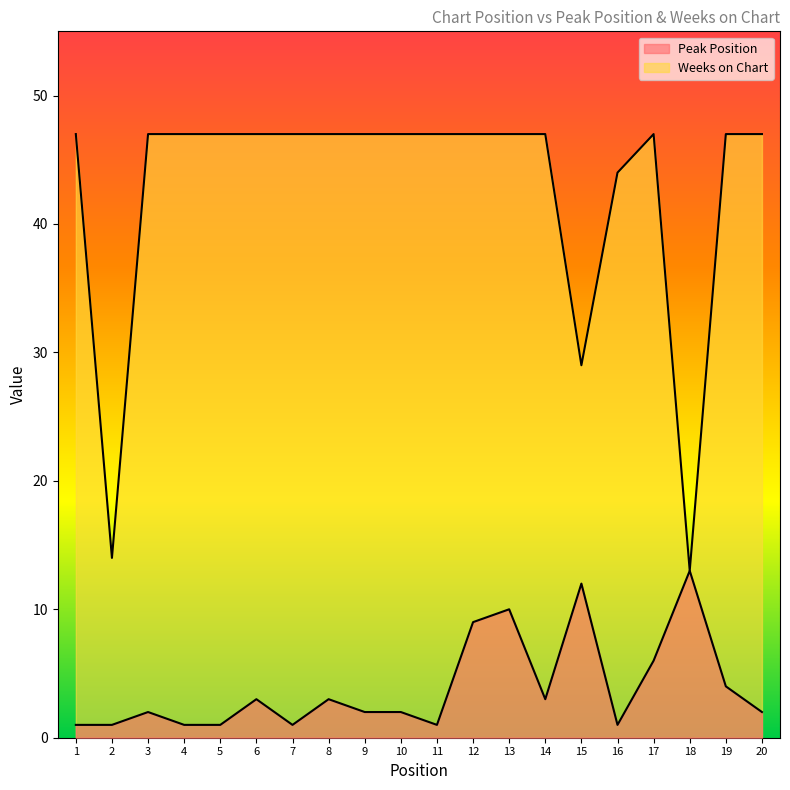

True or false: Weeks on Chart and Peak Position cross at least once.

False